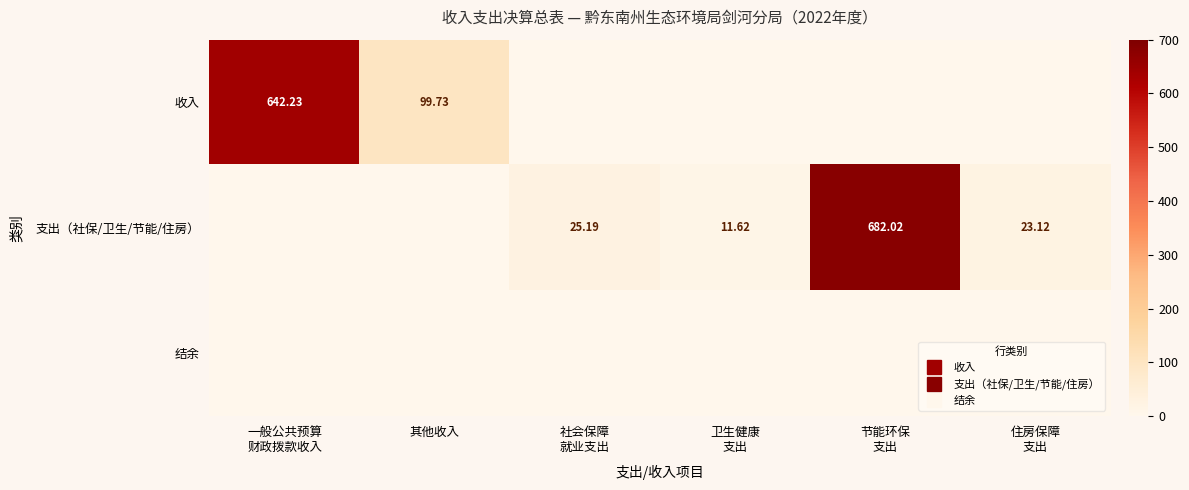

Which series has the widest spread of values?

支出（社保/卫生/节能/住房）